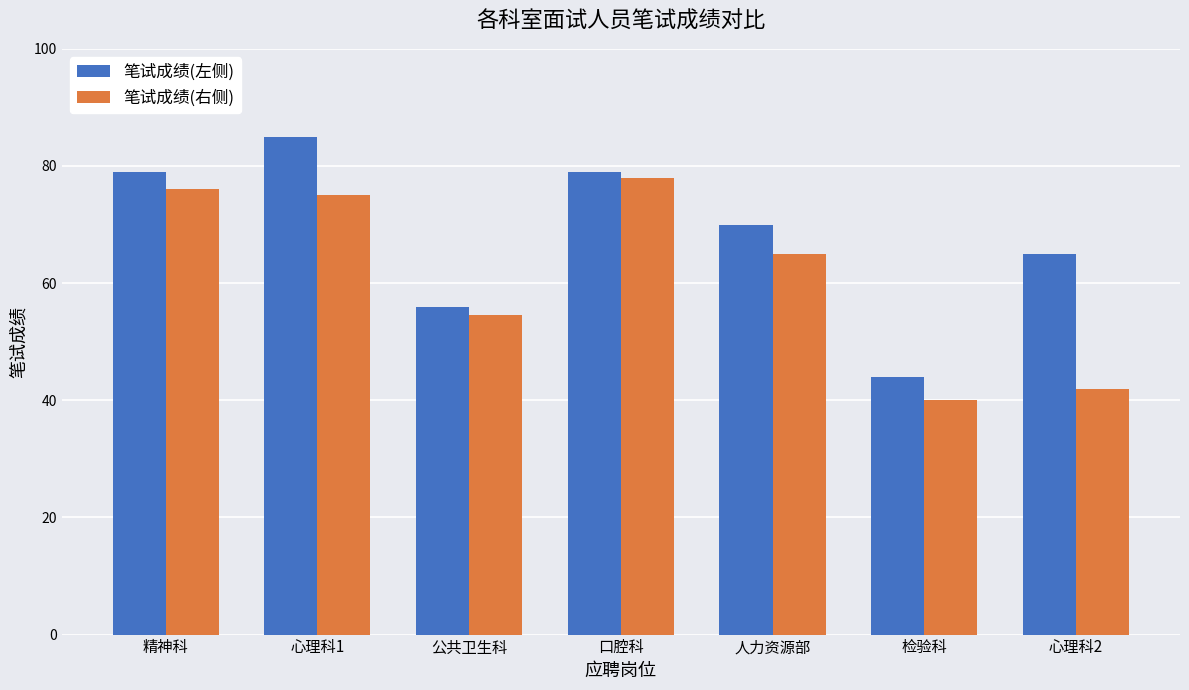

What is the spread (max minus min) of values at 精神科?

3.0